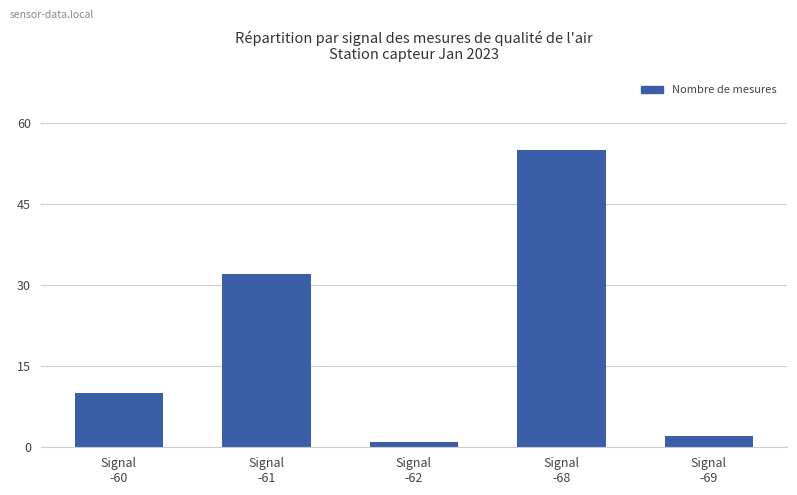

What is the approximate value at Signal
-60?

10